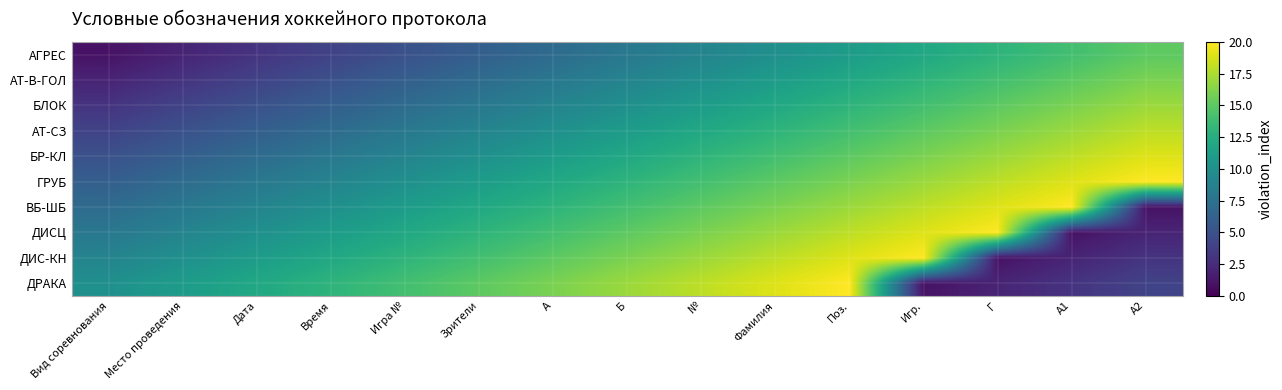

Count the number of categories in the chart.

15